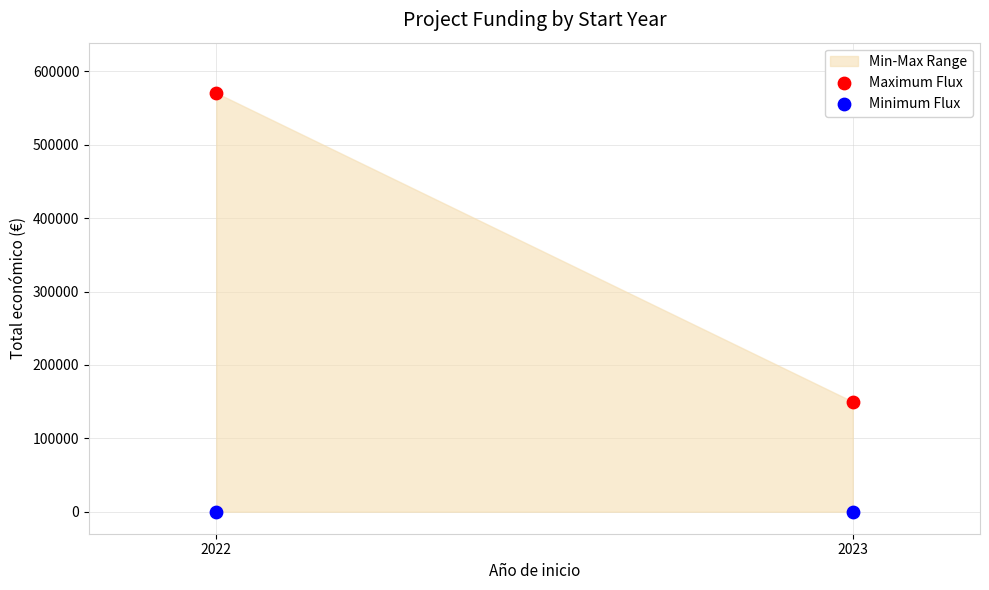

Across all data points, what is the average X value?

2022